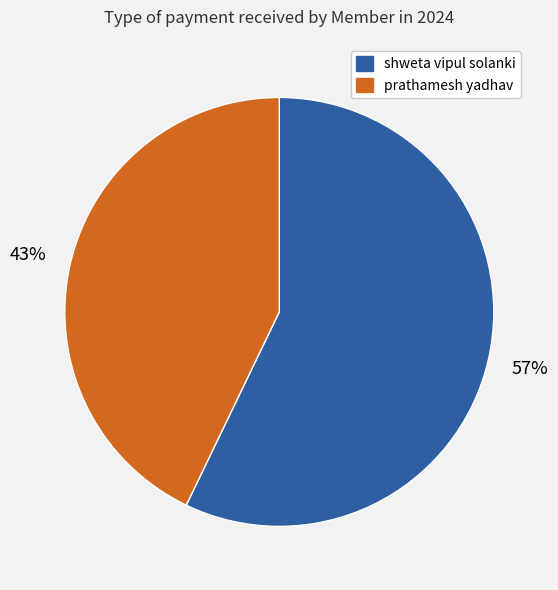

To the nearest percent, what is the difference between the largest and smallest slice percentages?

14%